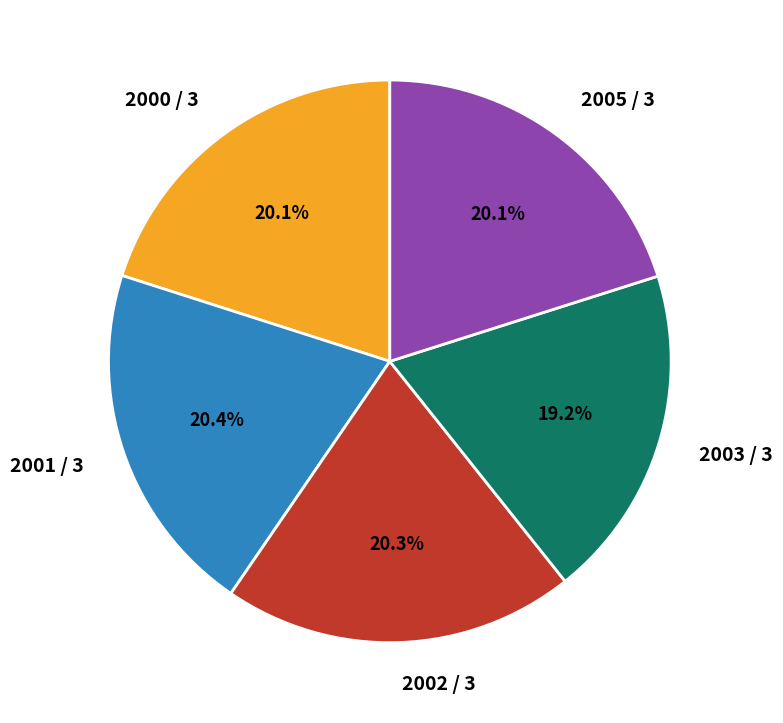

To the nearest percent, what is the difference between the 2003 / 3 and 2001 / 3 slice percentages?

1%